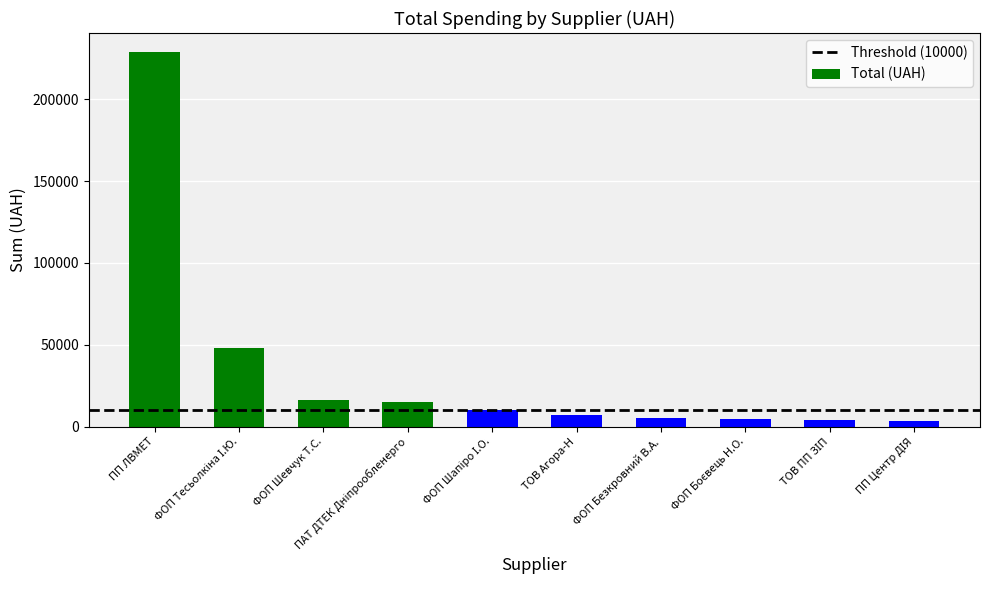

What is the average value?

34290.4